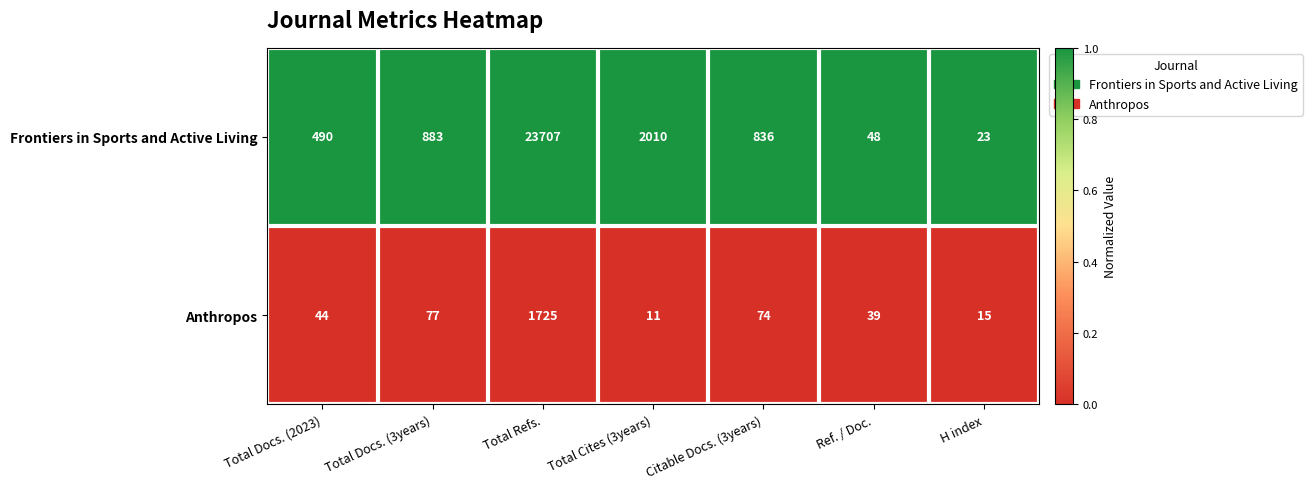

At Total Refs., list the series in order from smallest to largest.

Anthropos, Frontiers in Sports and Active Living